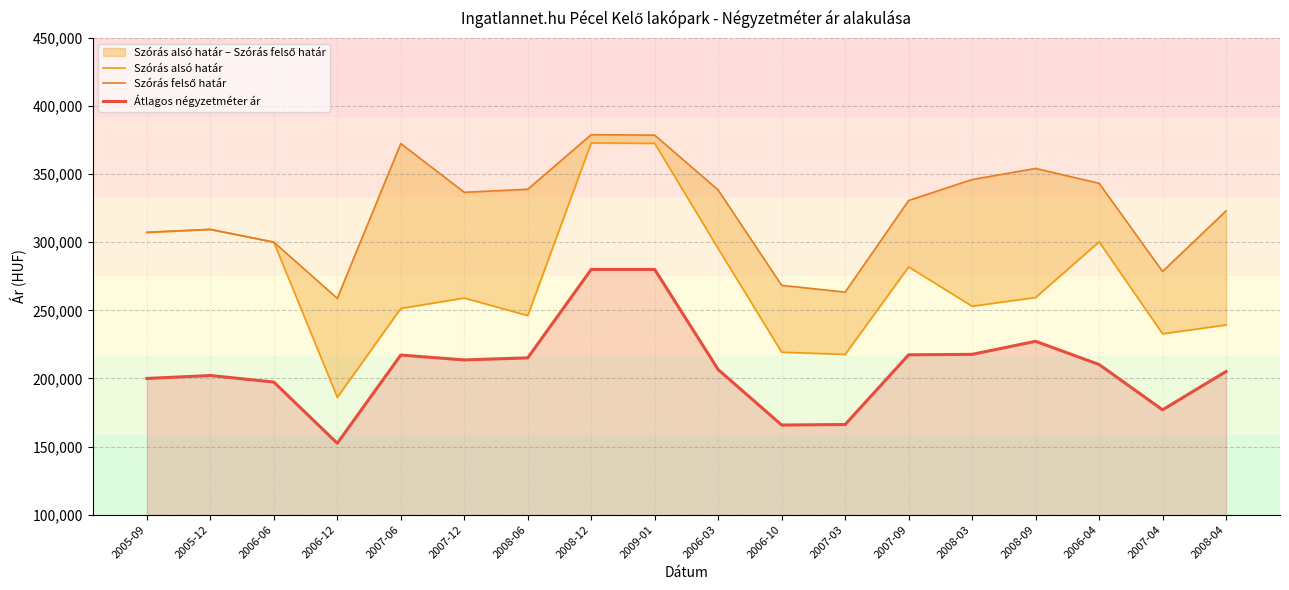

Is the value of Szórás alsó határ at 2006-10 greater than the value of Szórás felső határ at 2006-10?

No